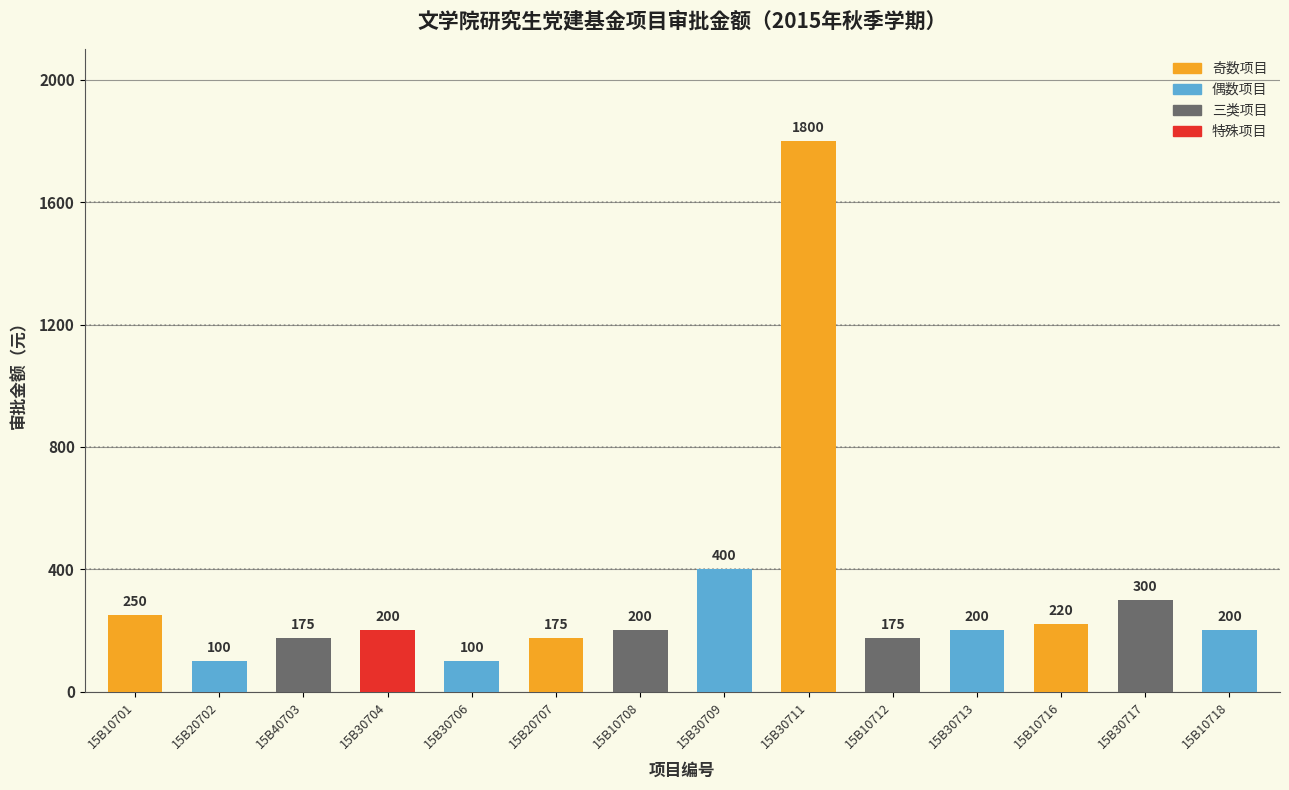

True or false: the data shows 138 at 15B10716.

False